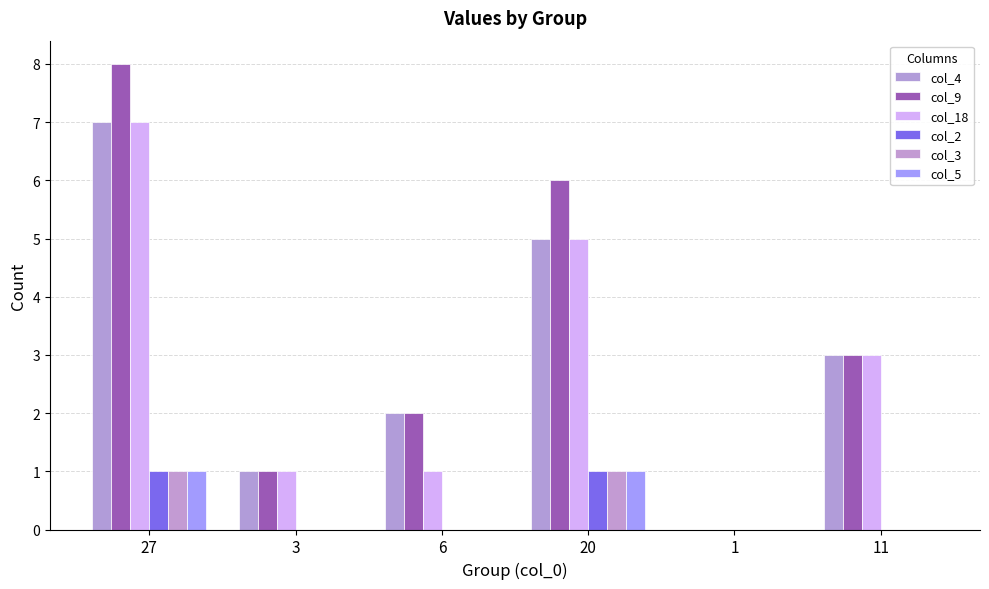

How many series are shown in this chart?

6